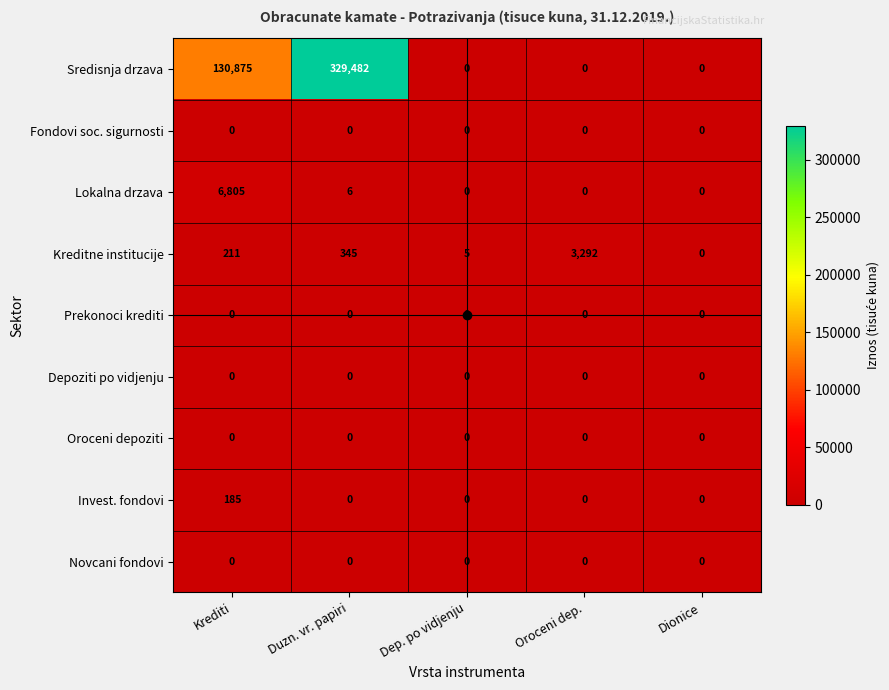

Is it true that Invest. fondovi equals -63 at Dep. po vidjenju?

False